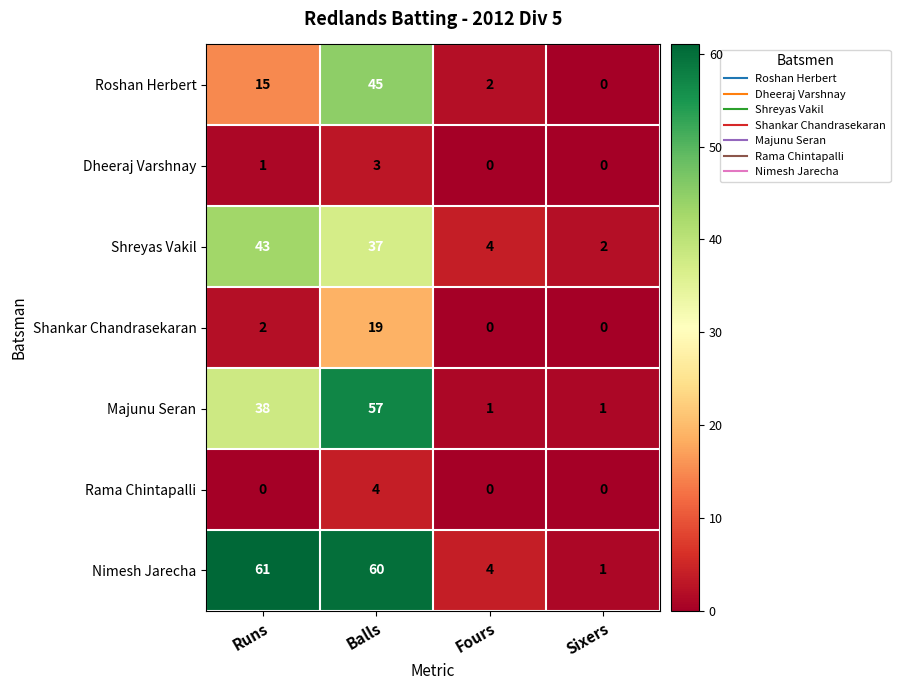

How many data points does each series have?

4